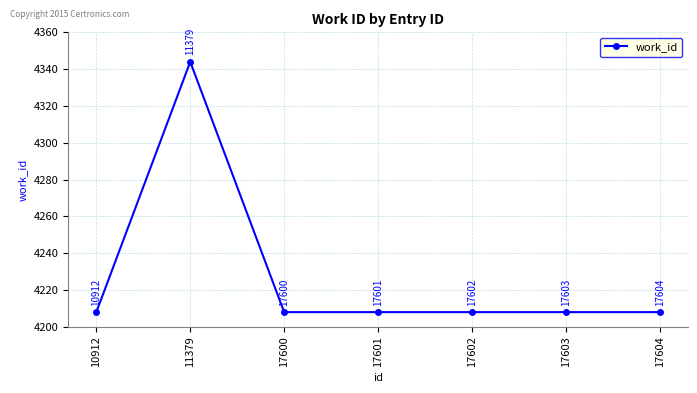

The value at 17600 is 4208. True or false?

True